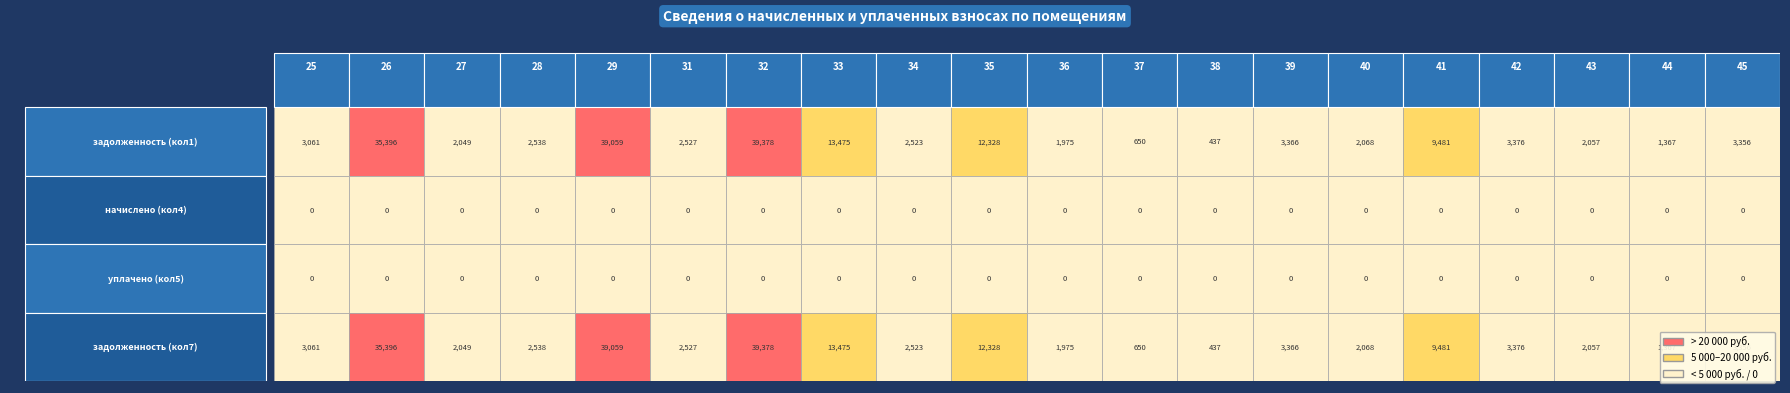

Which label corresponds to the largest value in the chart?

32